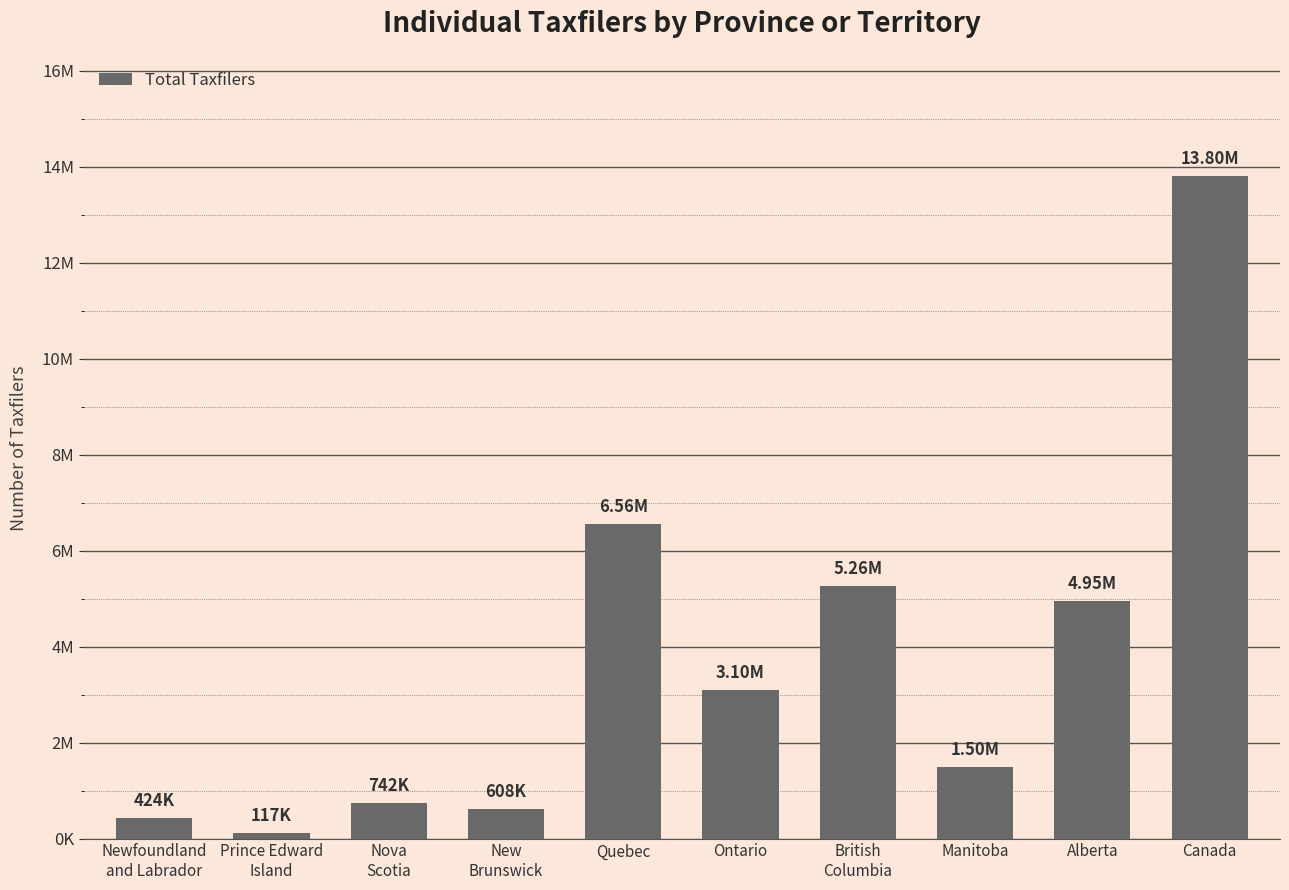

Which category has the lowest value across all series?

Prince Edward
Island